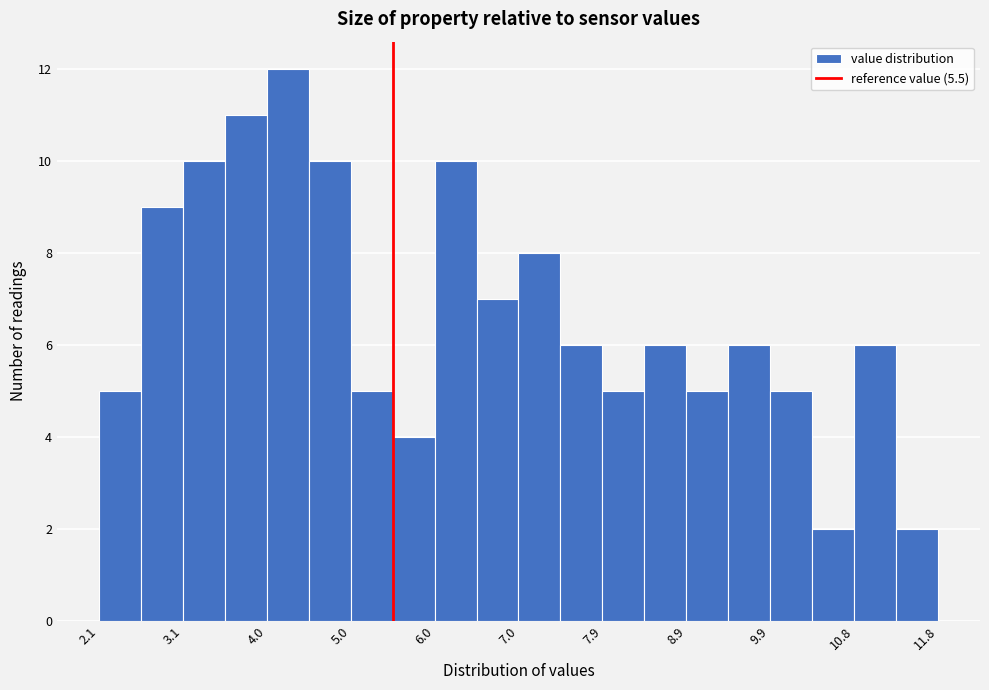

Which range on the x-axis has the tallest bar?

4.0 to 4.5